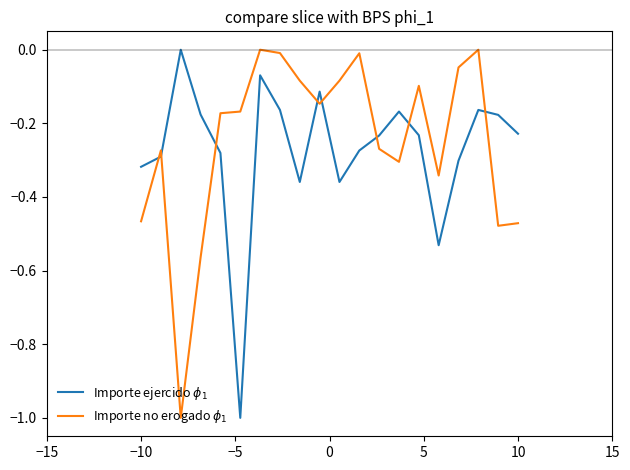

How many lines are shown in the chart?

2